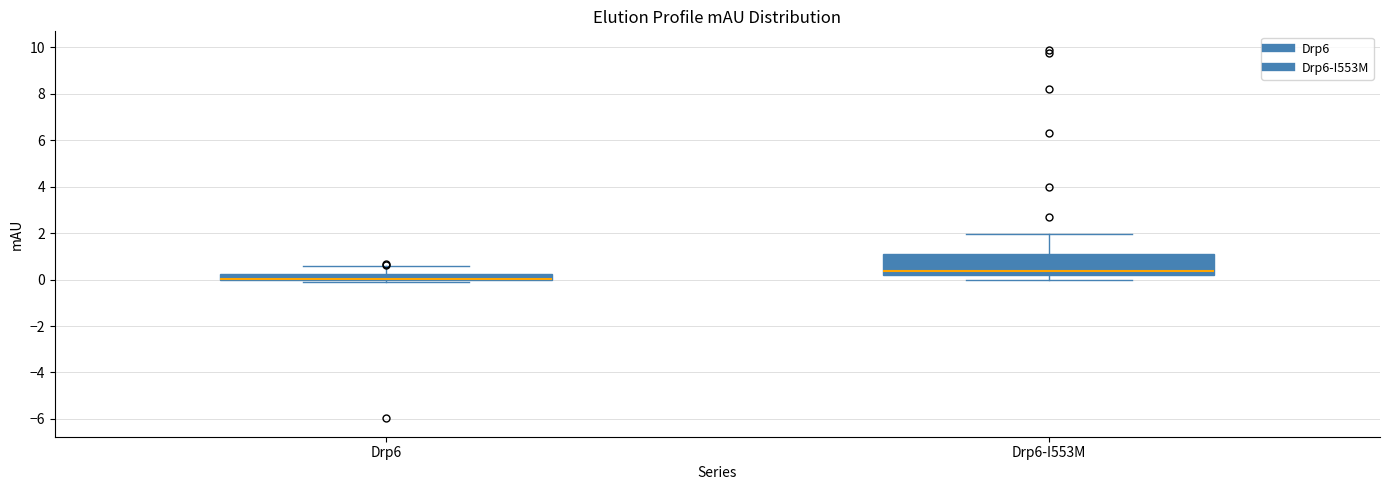

Where is the lower edge of the box for Drp6 on the y-axis? The values are not printed on the chart, so give them approximately, as read against the axis.

0.0